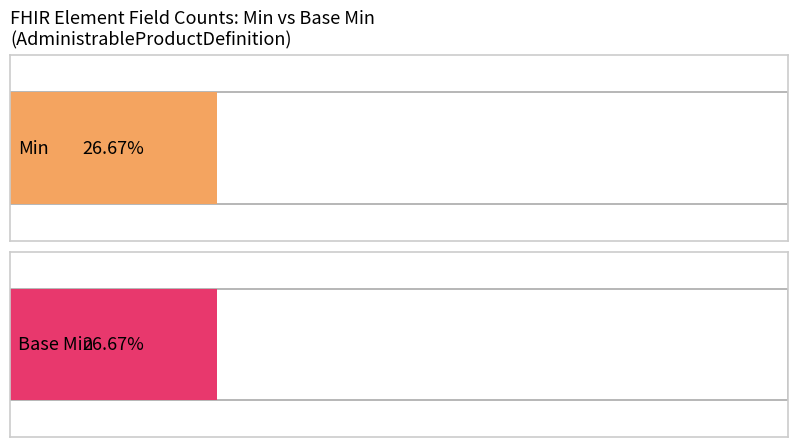

What are all the series names shown in the legend?

Min, Base Min